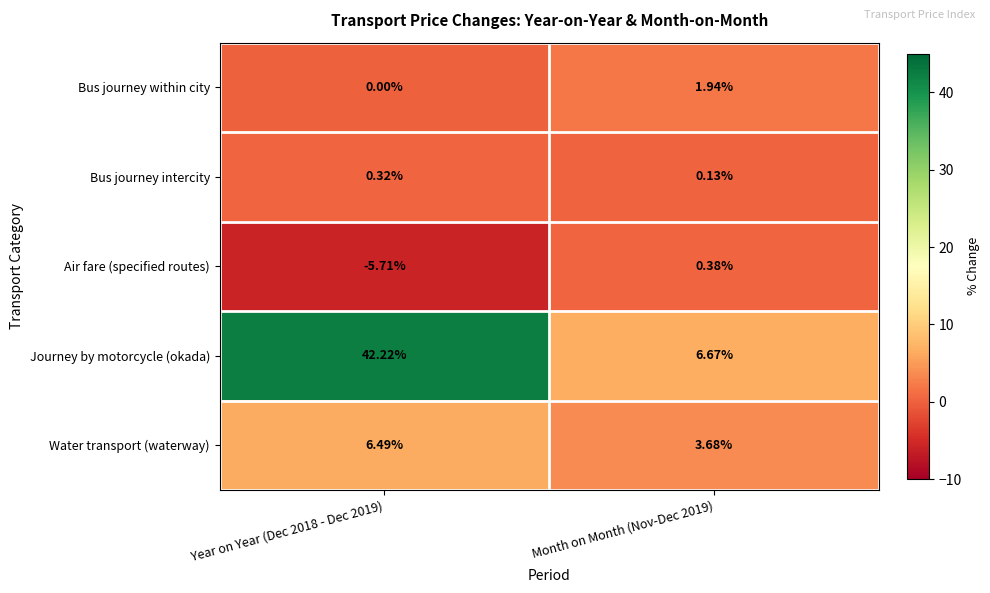

Which series has the largest range (max minus min)?

Journey by motorcycle (okada)